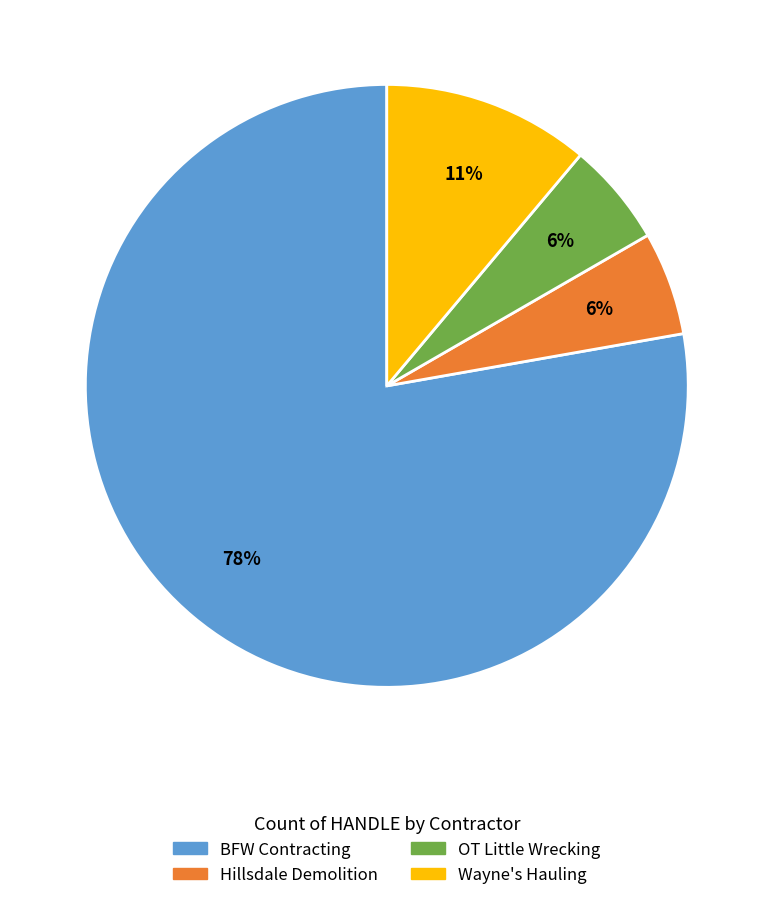

What percentage is the Hillsdale Demolition slice, to the nearest percent?

6%